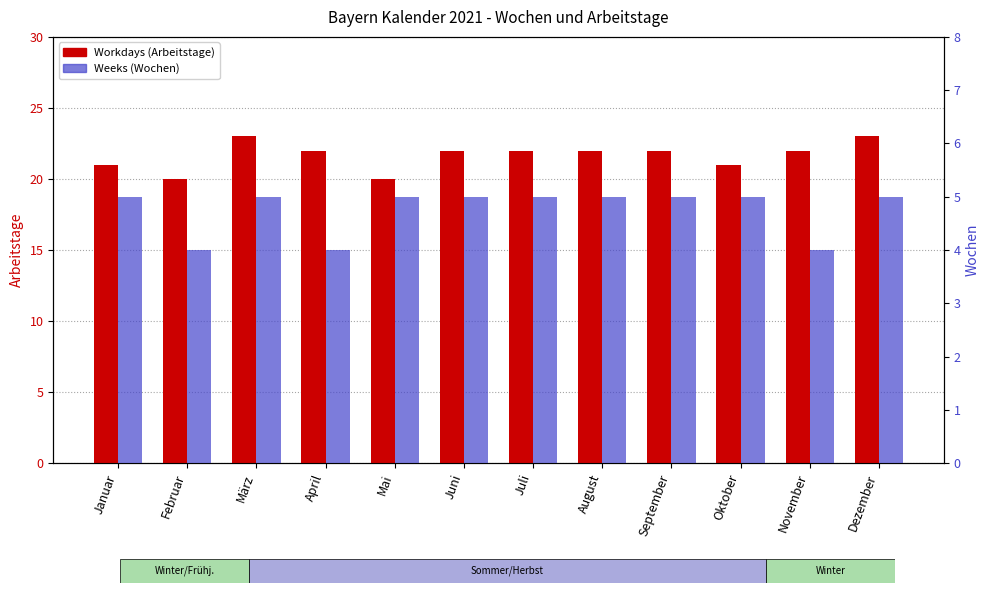

At how many categories does at least one series exceed 22?

2